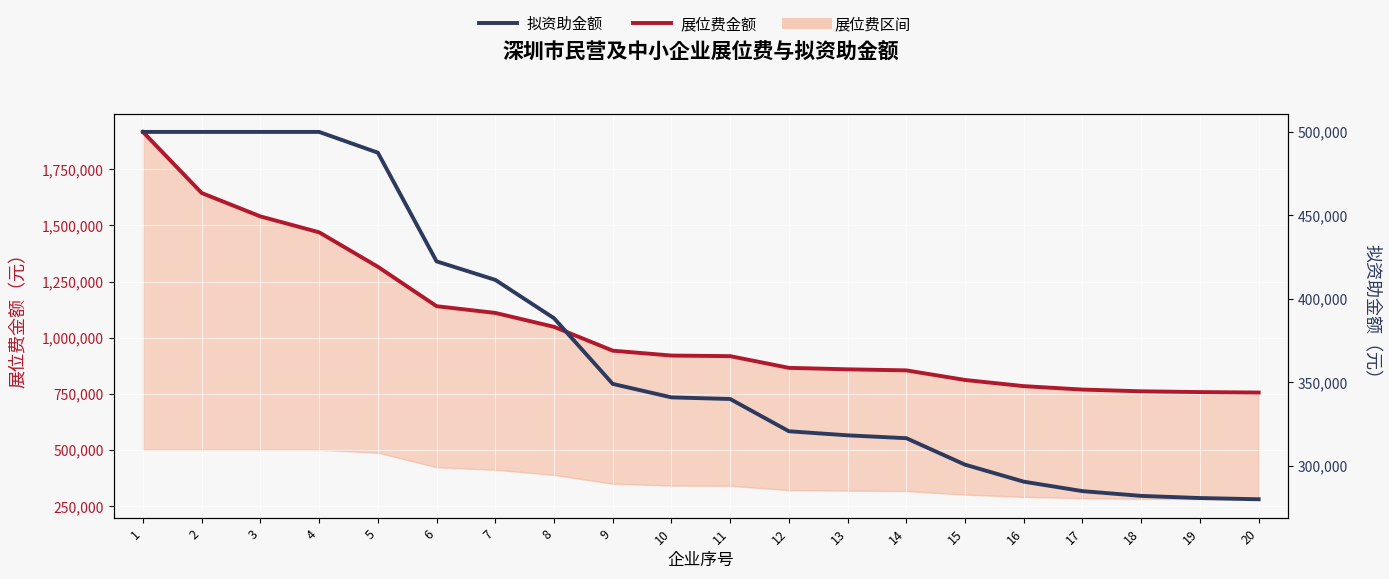

What is the average value of the 展位费金额 series?

1059159